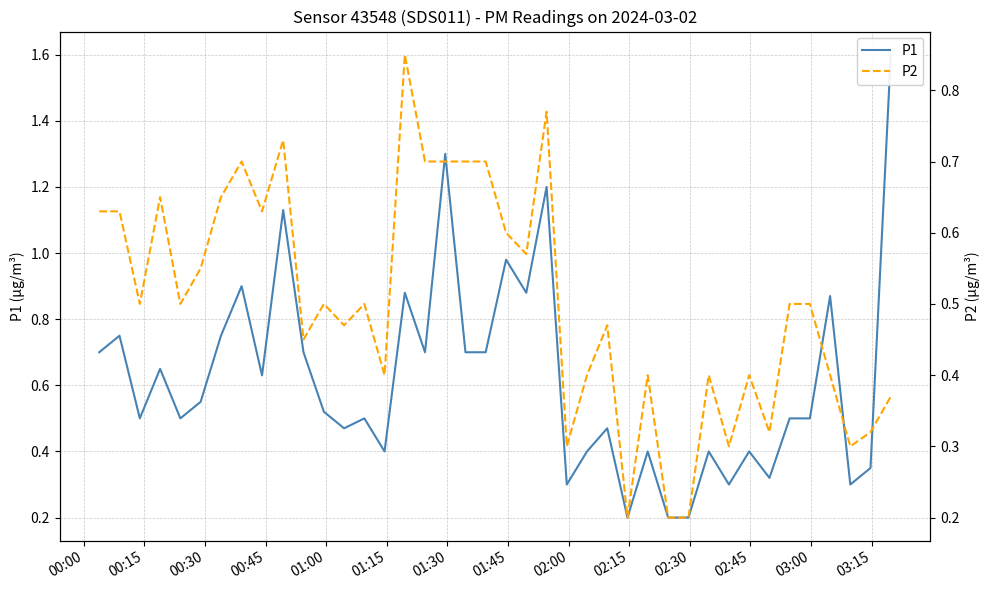

At how many categories does at least one series exceed 1?

4